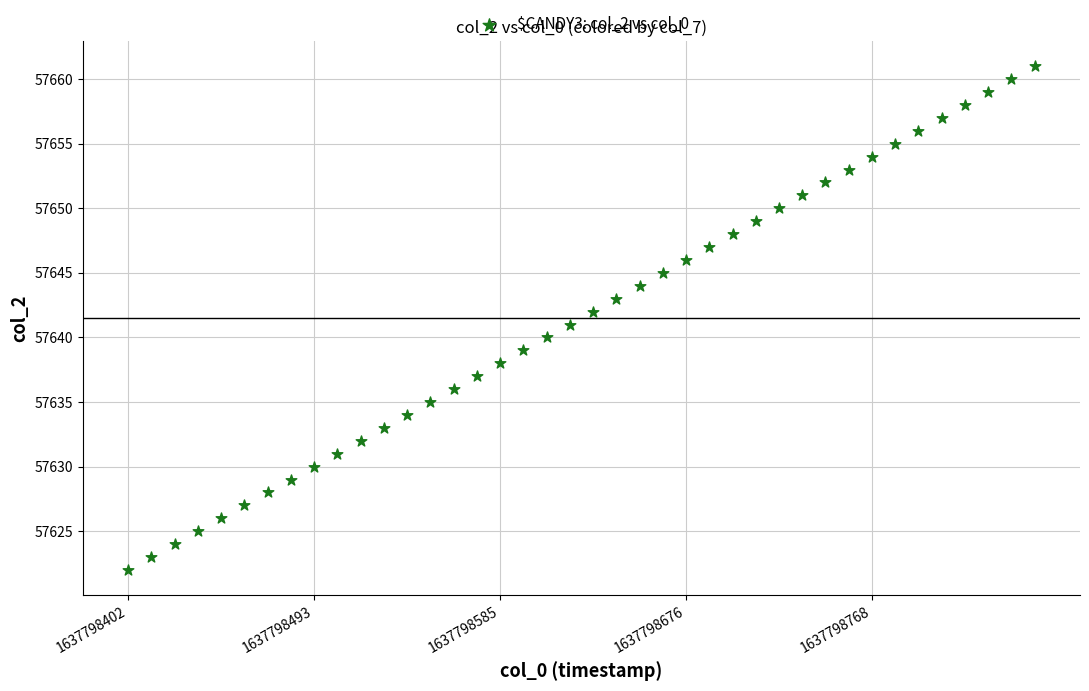

What is the range of Y values (max minus min)?

39